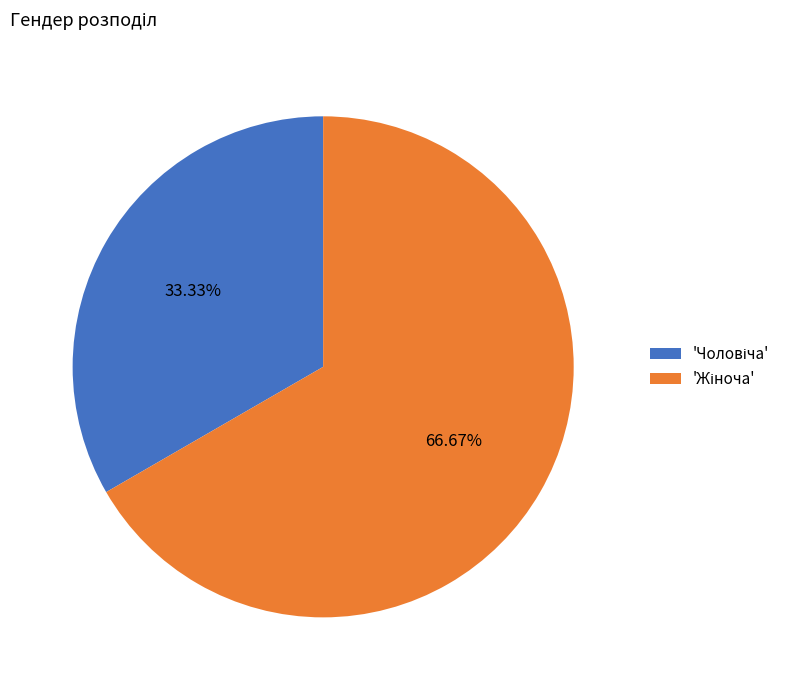

Does any single category account for the majority?

Yes